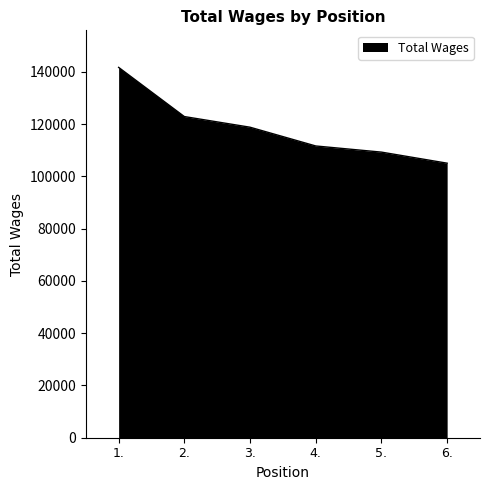

At which category does the chart reach its minimum across all series?

6.